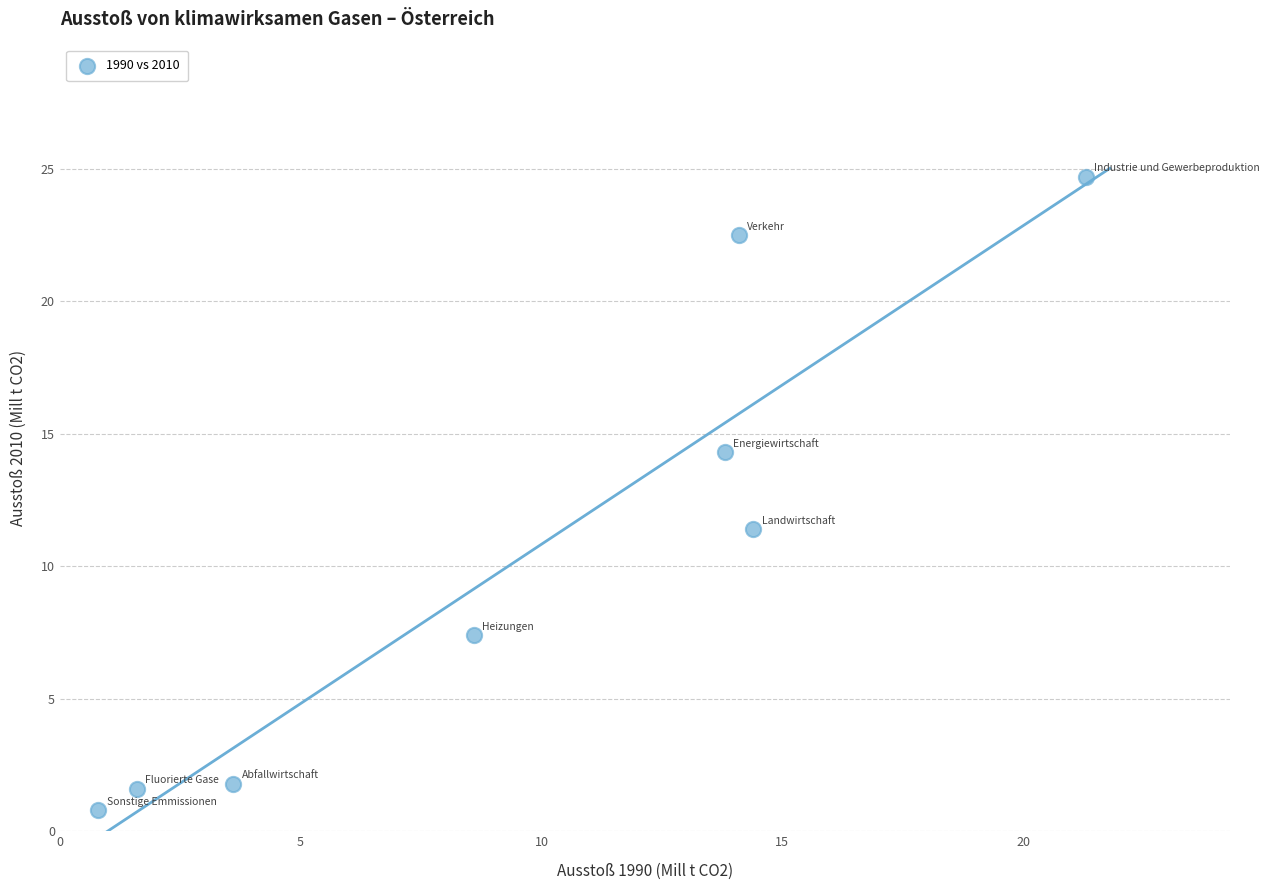

What is the range of X values (max minus min)?

20.5